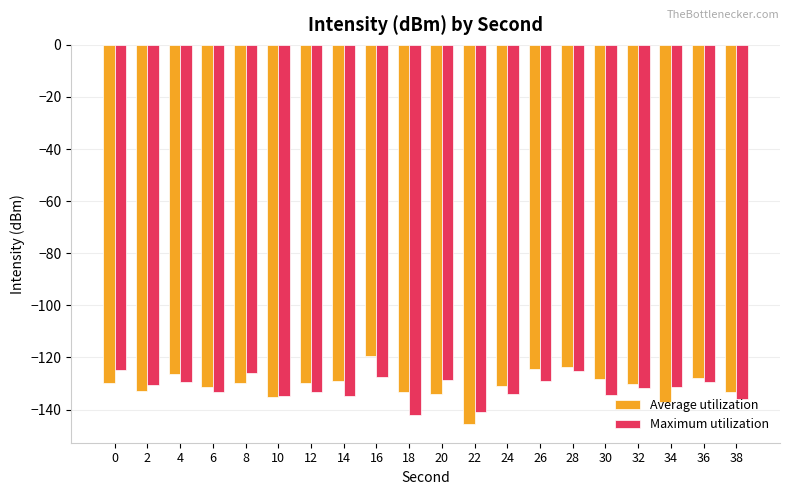

Is the value of Maximum utilization at 36 greater than the value of Average utilization at 4?

No